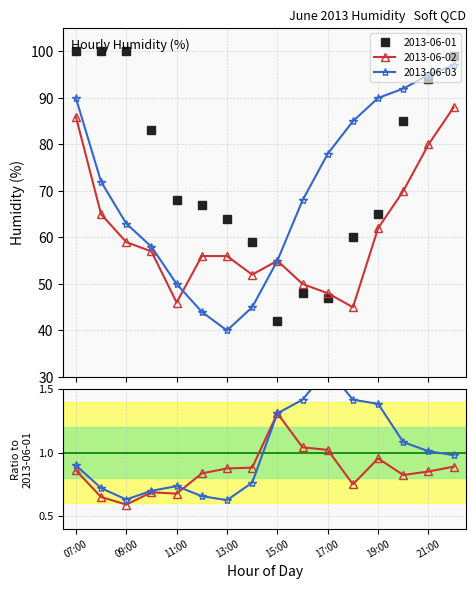

Is it true that 2013-06-03 equals 90 at 19:00?

True